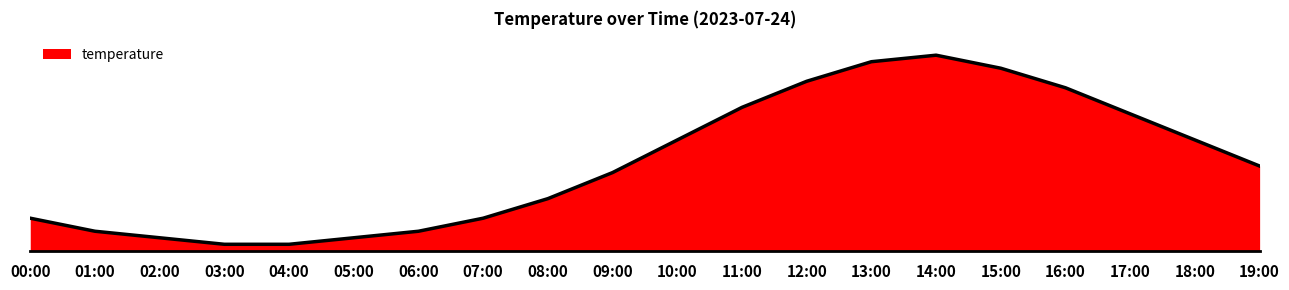

Rank the categories by value from highest to lowest.

14:00, 13:00, 15:00, 12:00, 16:00, 11:00, 17:00, 10:00, 18:00, 19:00, 09:00, 08:00, 00:00, 07:00, 01:00, 06:00, 02:00, 05:00, 03:00, 04:00